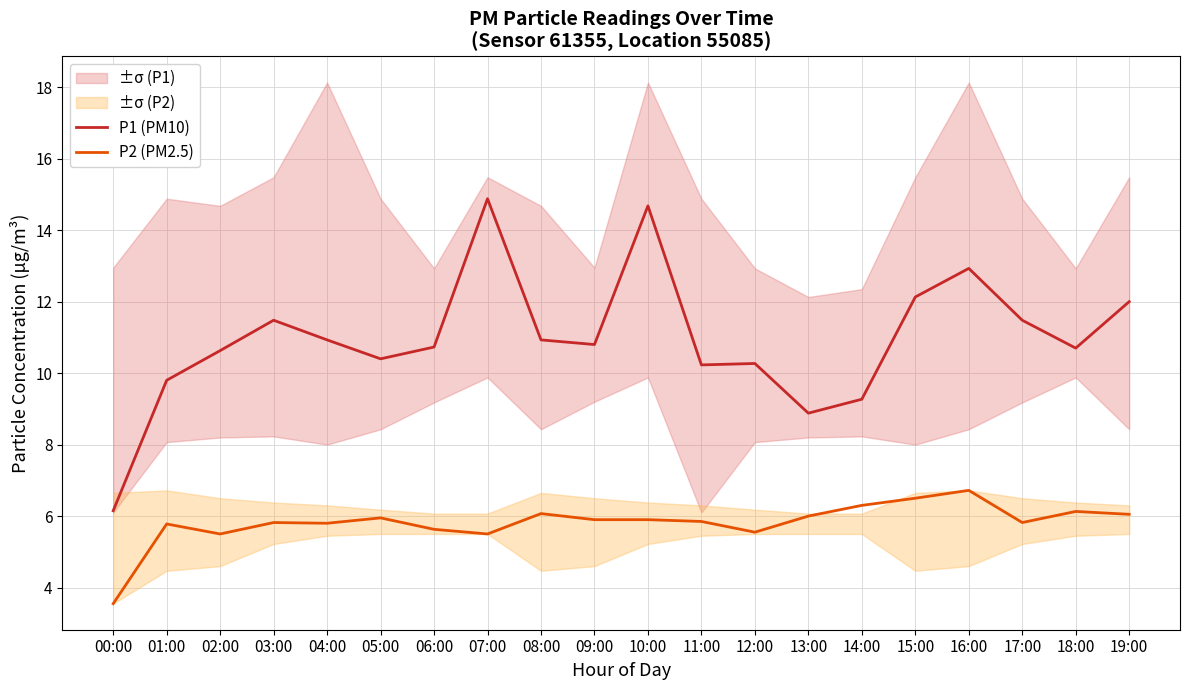

True or false: P2 (PM2.5) and P1 (PM10) cross at least once.

False